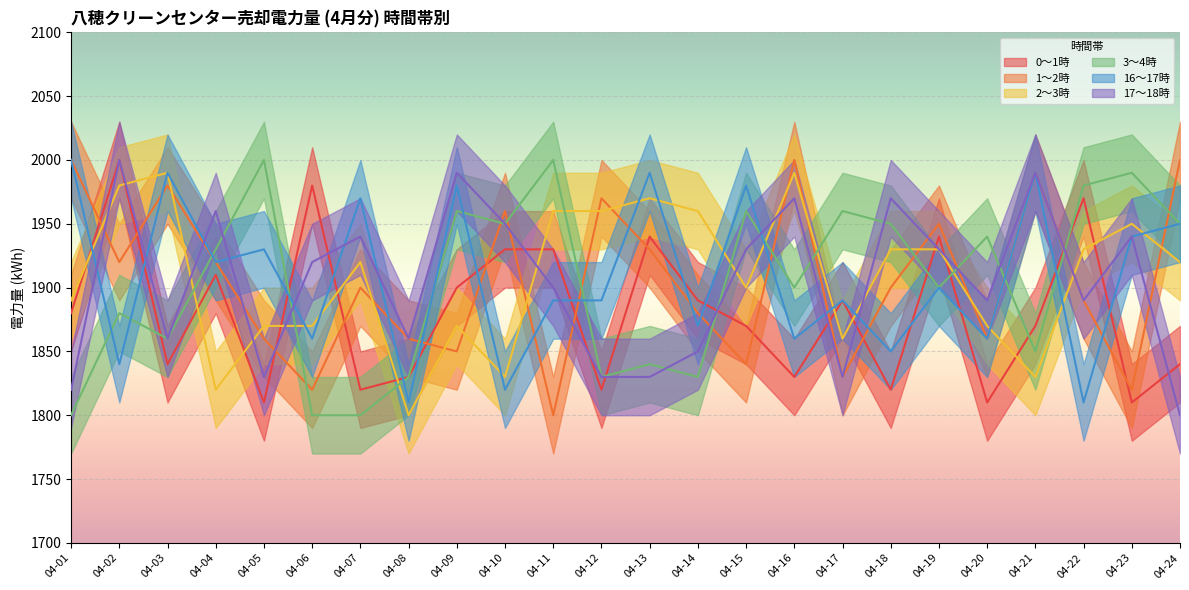

Count the number of data series in this chart.

6